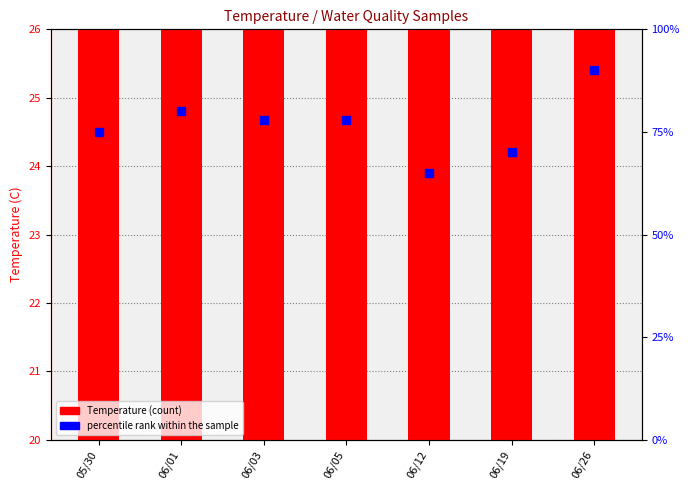

What is the total value across all series at 06/12?

87.1